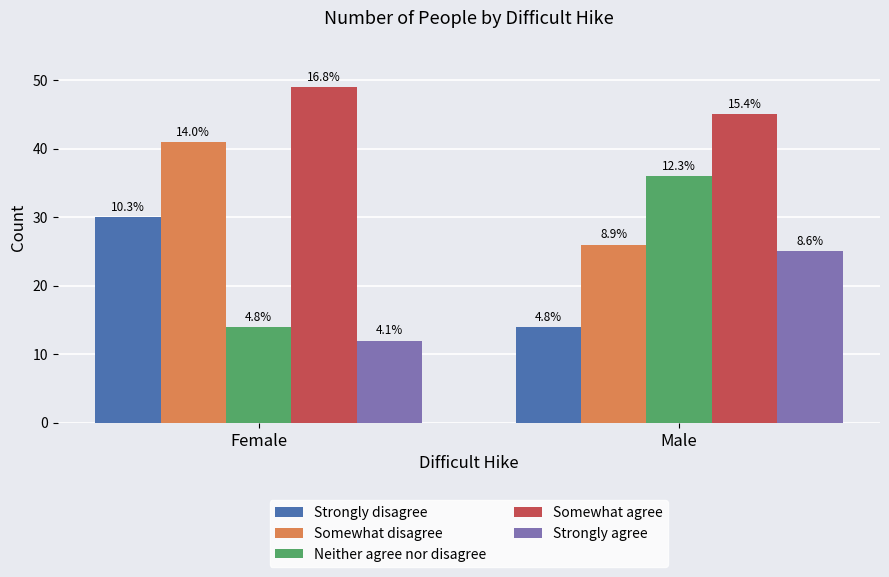

What is the label of the 2nd bar from the left?

Male